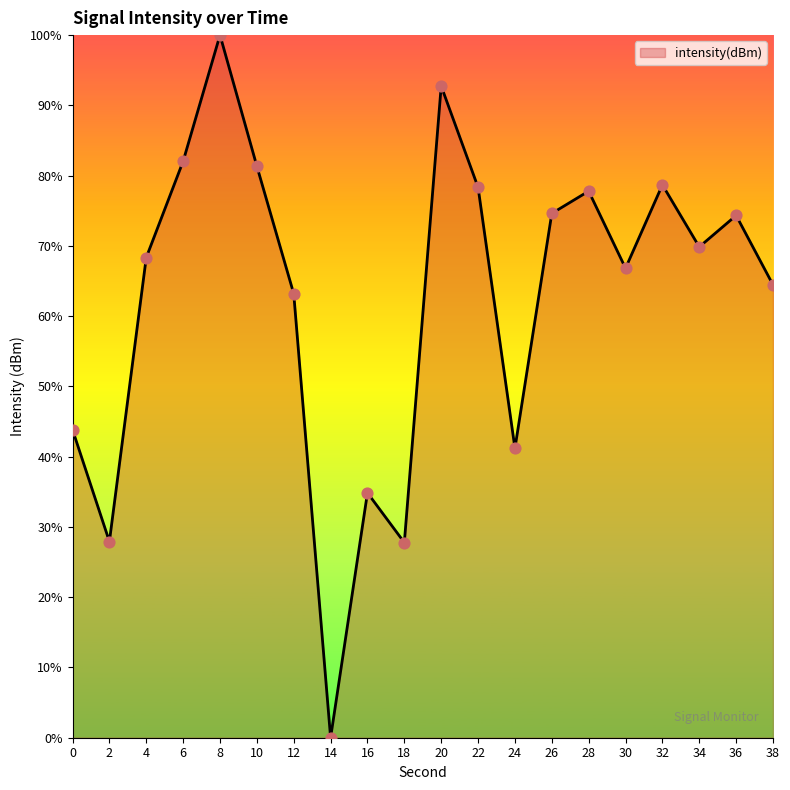

Between 24 and 22, which is larger?

22